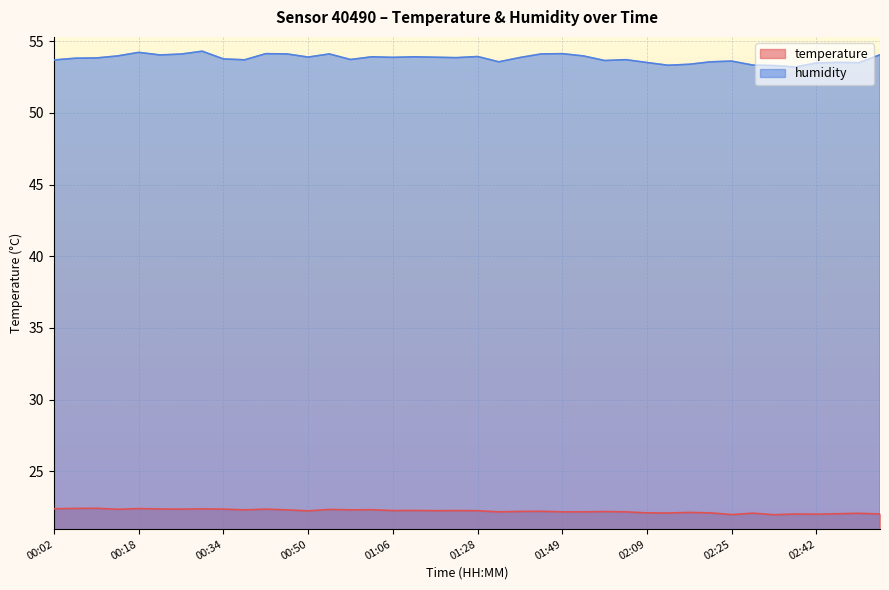

What are all the series names shown in the legend?

temperature, humidity